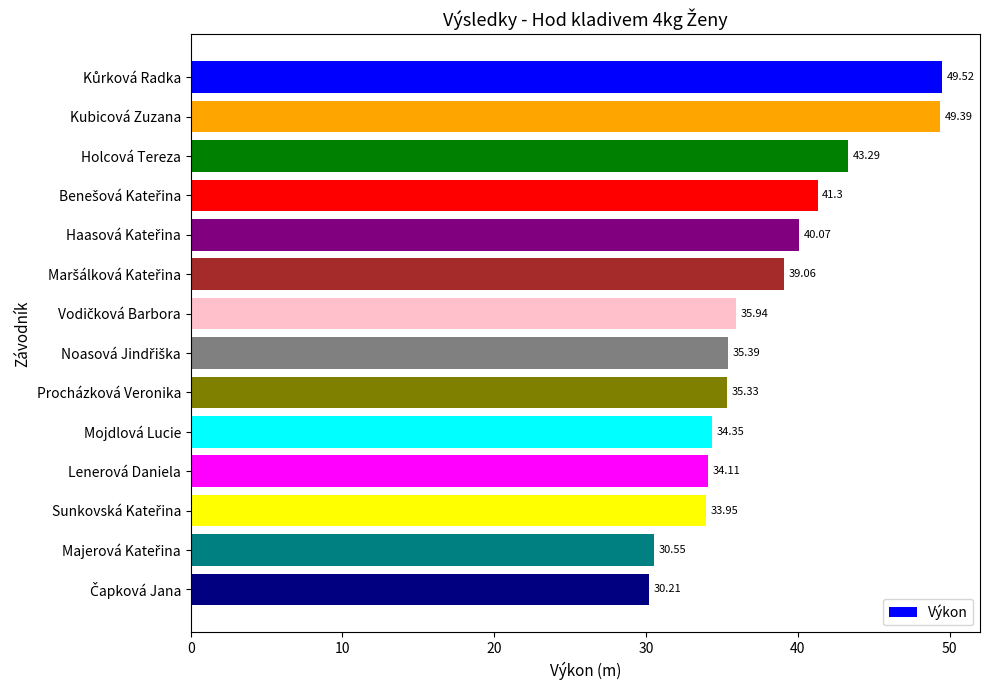

How many categories are shown in the chart?

14